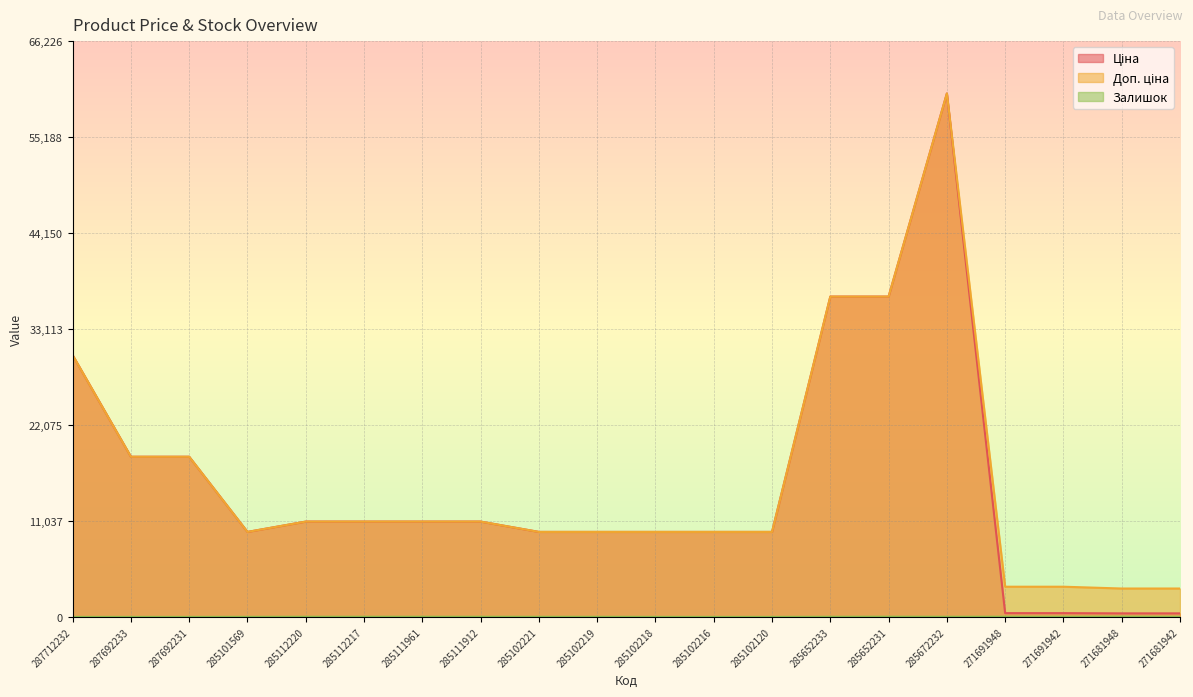

Which series has the widest spread of values?

Ціна